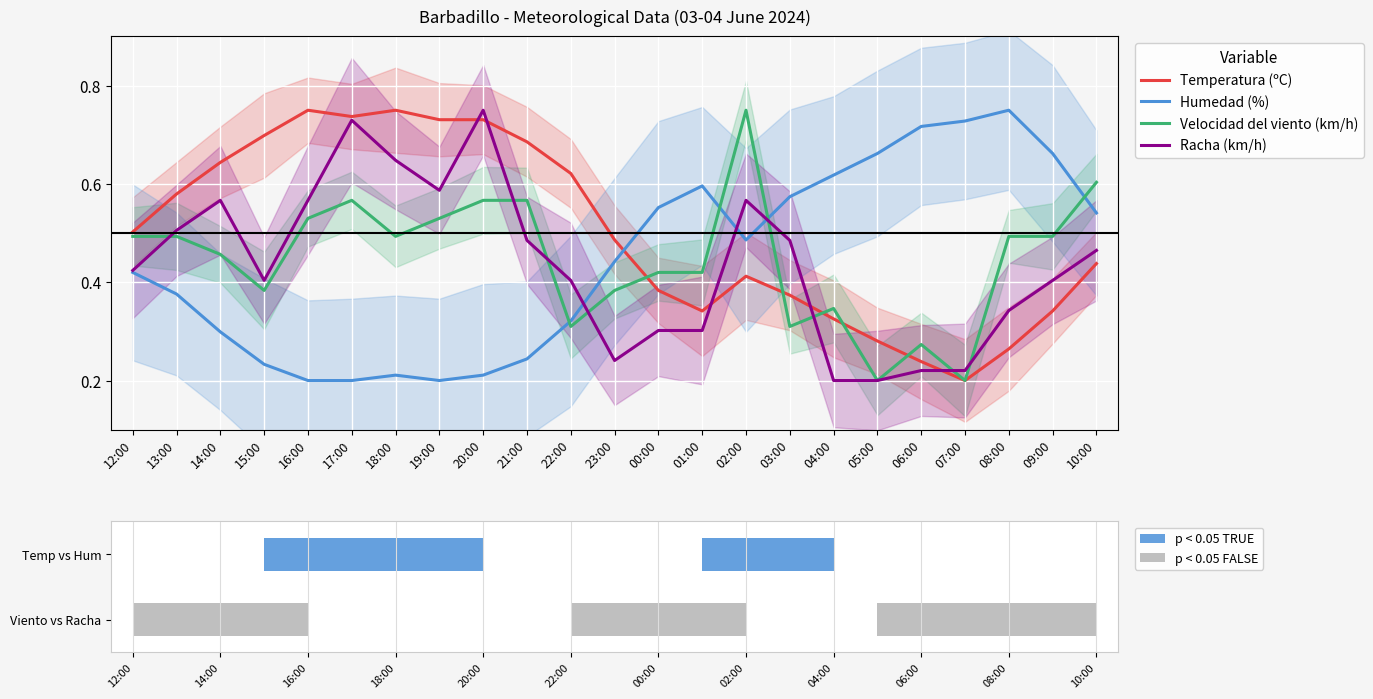

How many groups of bars are there?

23